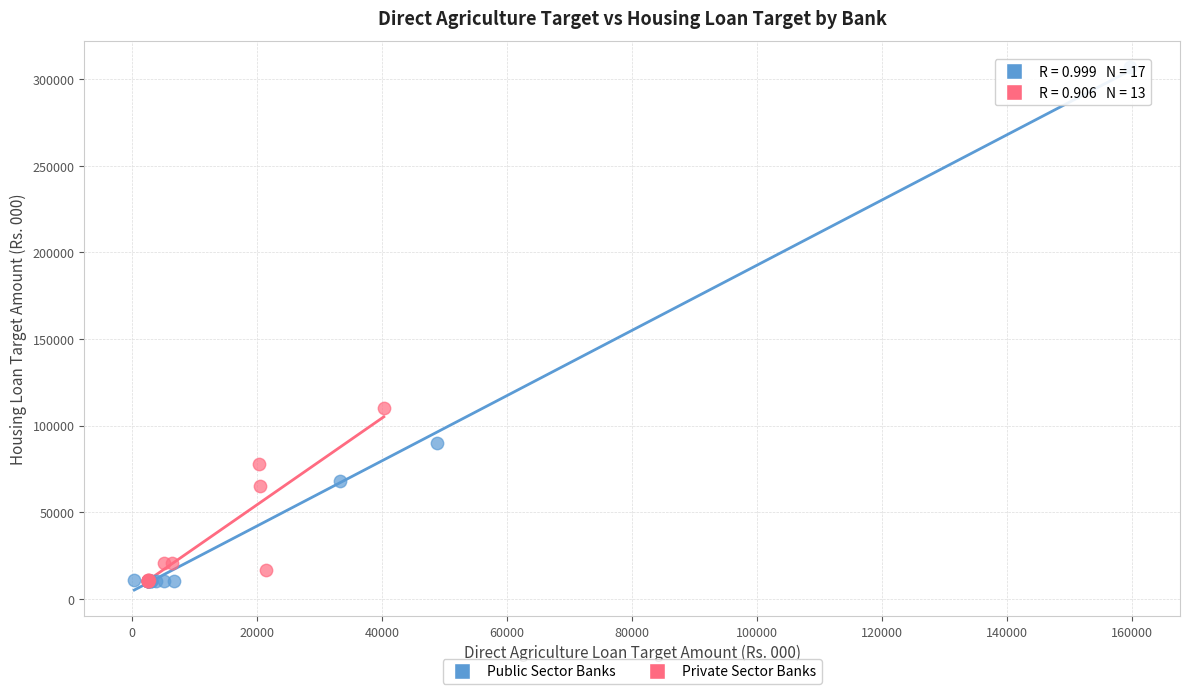

Which series contains the highest Y value?

Public Sector Banks